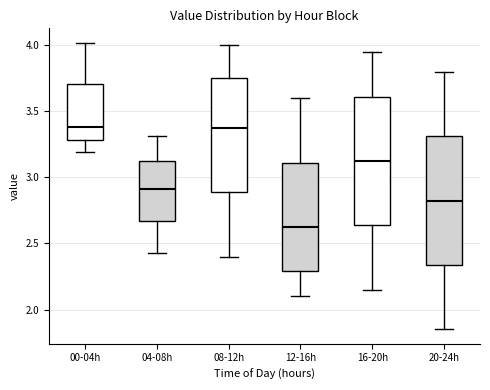

Where does the upper whisker of the box for 12-16h end on the y-axis? The values are not printed on the chart, so give them approximately, as read against the axis.

3.60